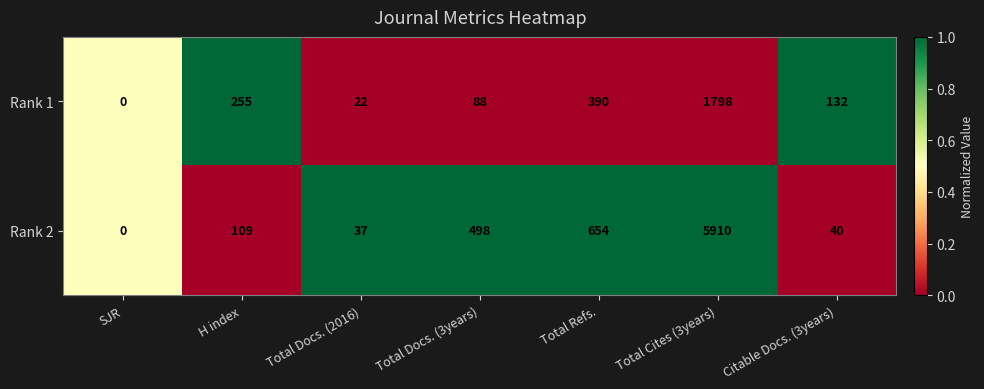

List the series in order of their peak value, highest first.

Rank 2, Rank 1